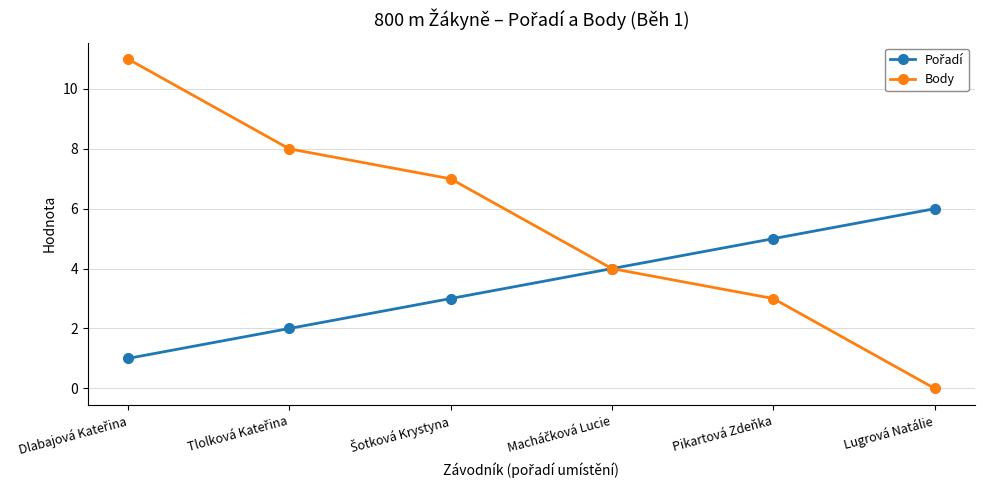

Which series has the largest range (max minus min)?

Body